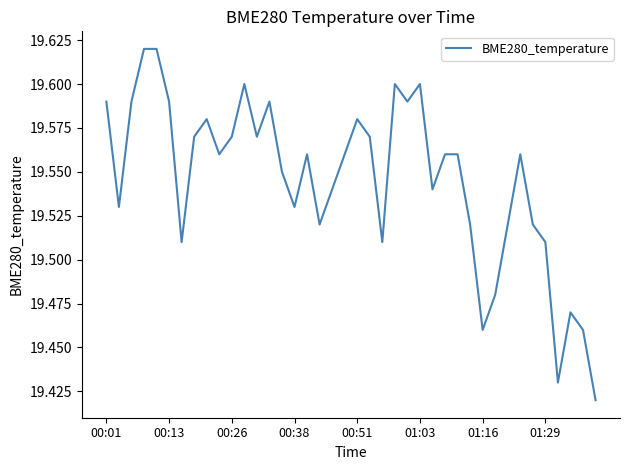

Which has a higher value, 00:01 or 01:03?

01:03